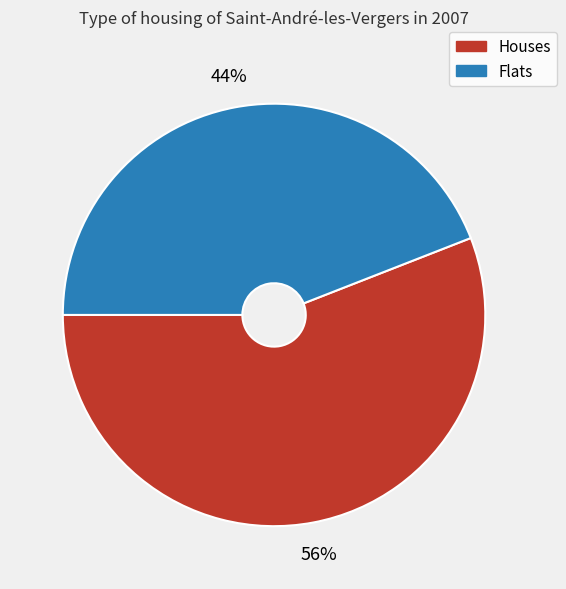

To the nearest percent, what portion does Houses represent?

56%